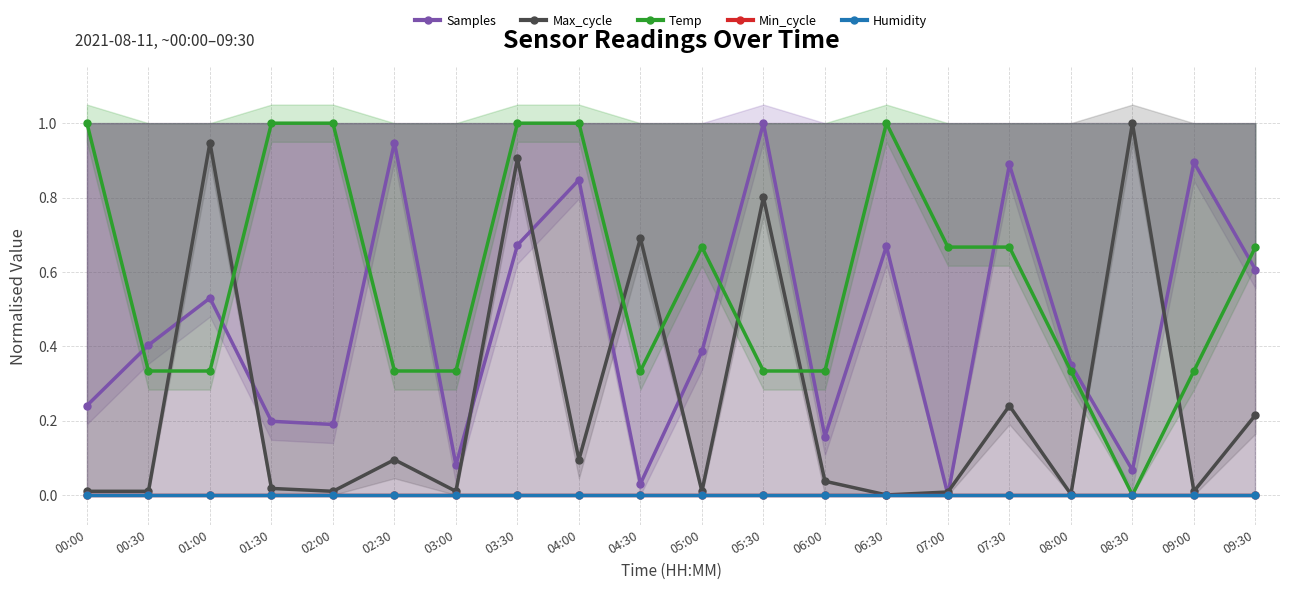

What is the total value across all series at 09:00?

1.2